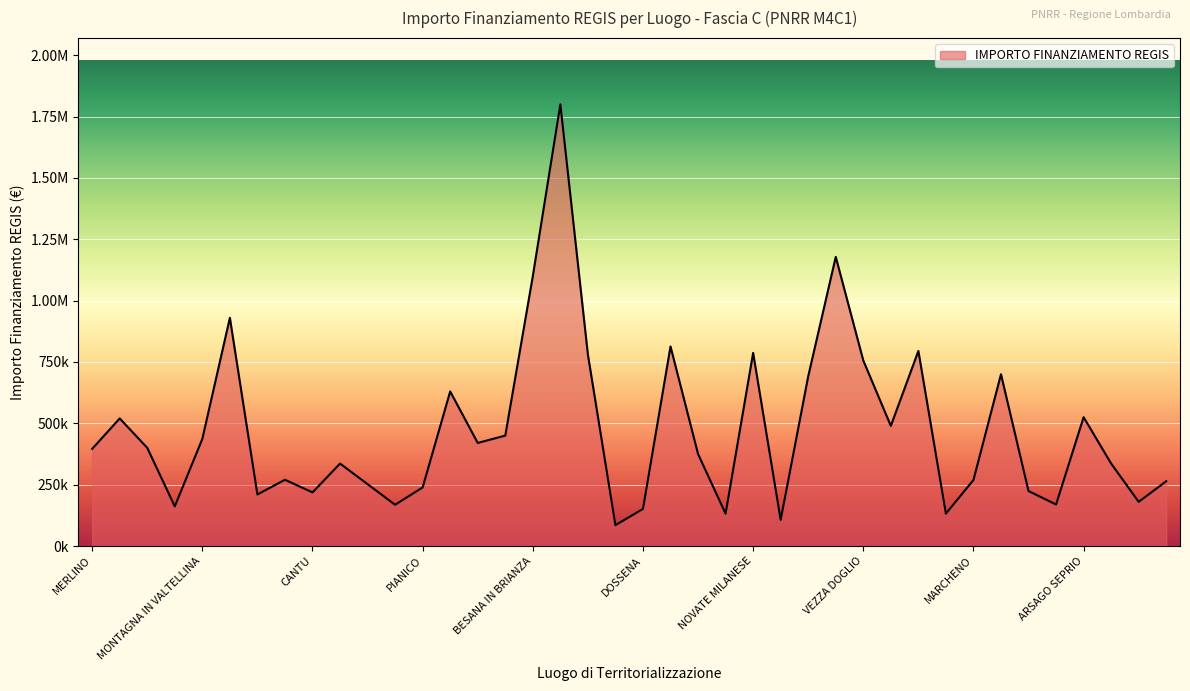

Does the chart display data point markers on the line(s)?

No